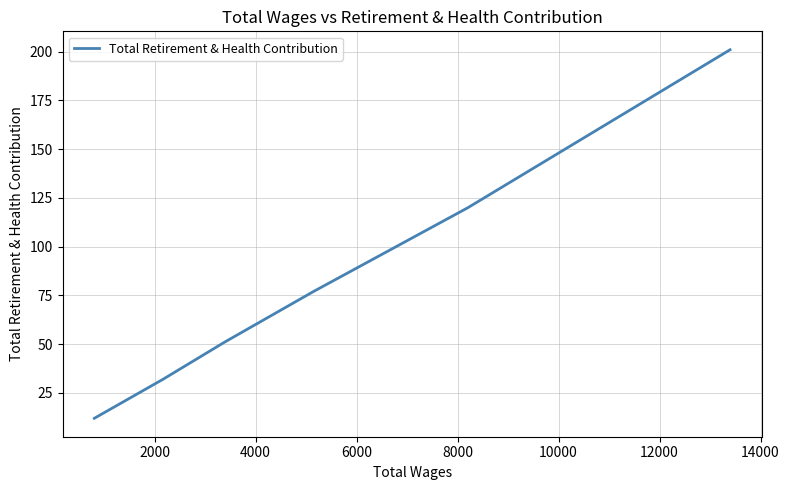

What is the average value?

82